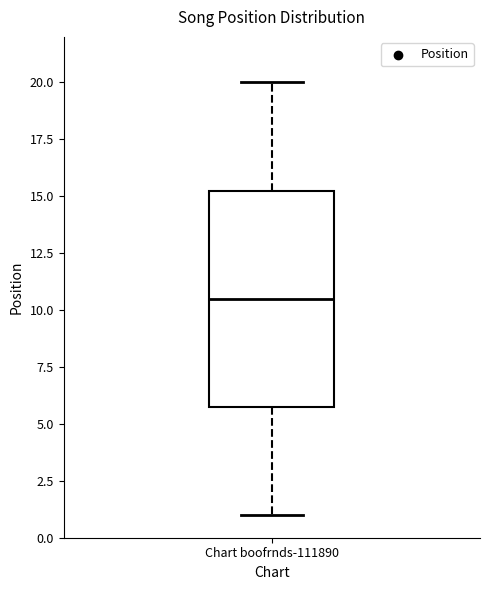

Transcribe this box plot: give where the median line is, the range the box spans, and where the two whiskers end, as read against the y-axis. The values are not printed on the chart, so give them approximately, as read against the axis.

median 10.5, box 6.0 to 15.5, whiskers 1.0 to 20.0